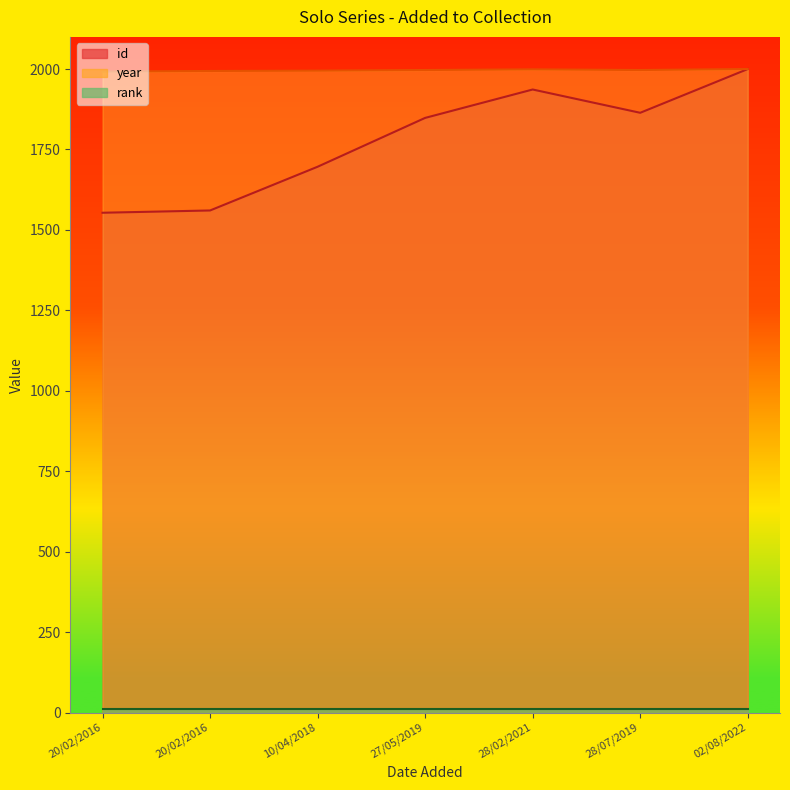

Which series has the largest range (max minus min)?

id